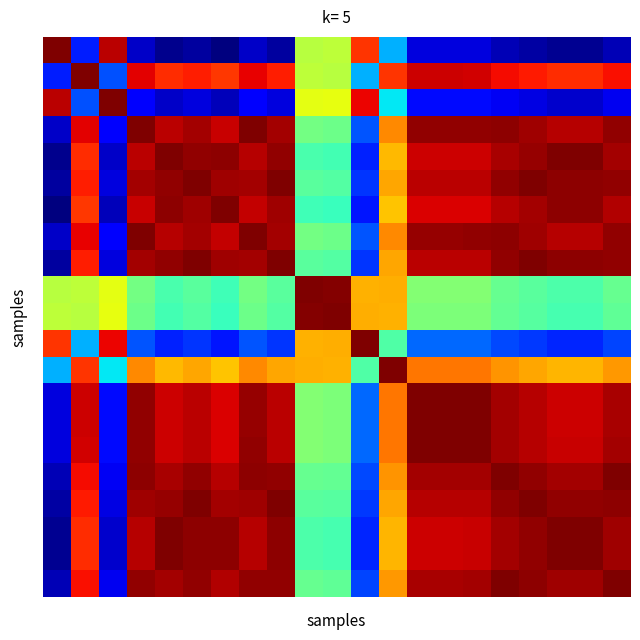

At which category is the sum across all series the highest?

3